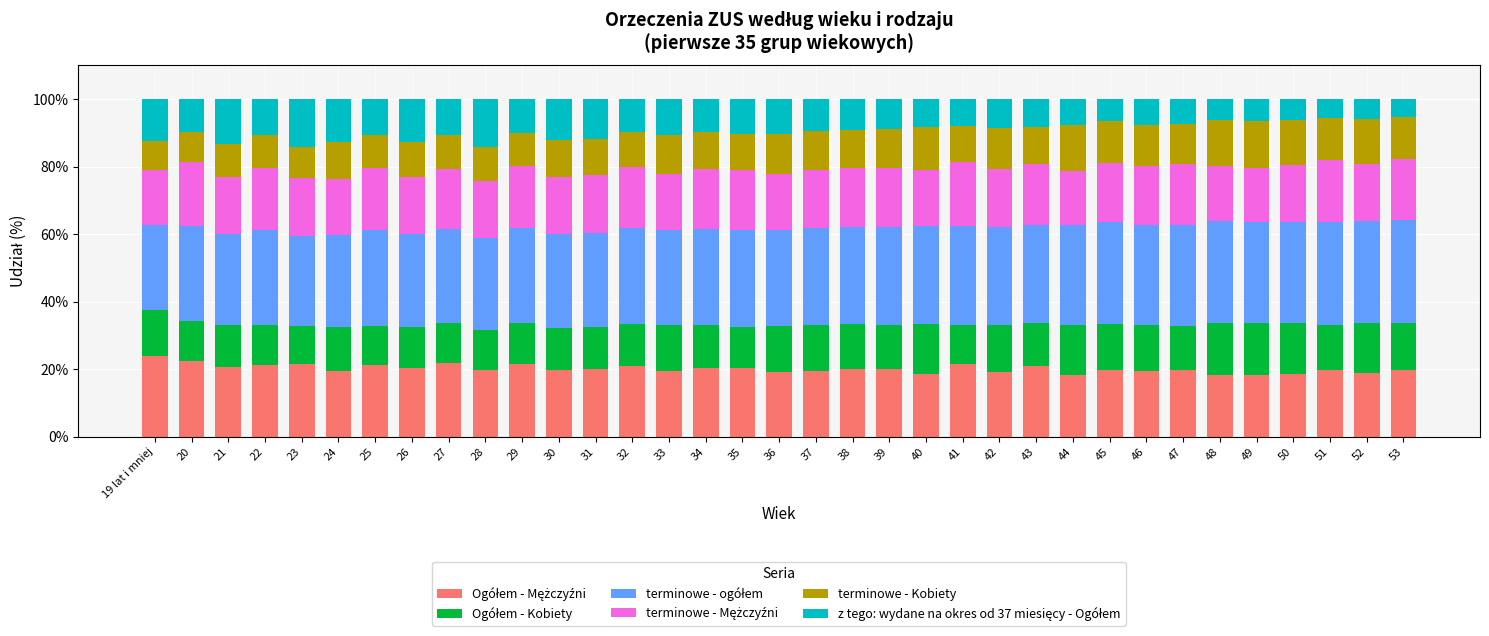

What is the total value across all series at 19 lat i mniej?

100.0